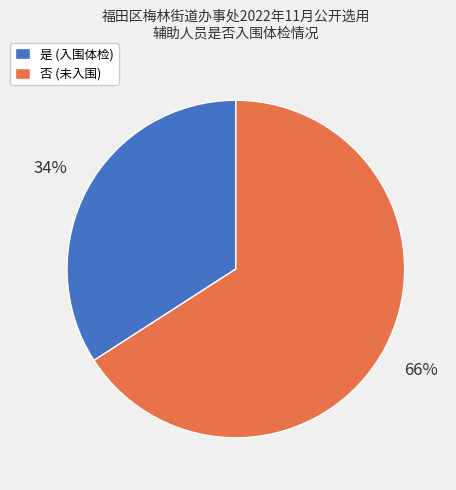

Does 是 represent more than half of the total?

No